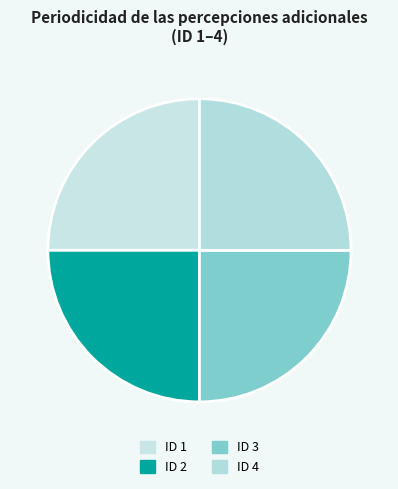

Count the number of slices in the pie.

4